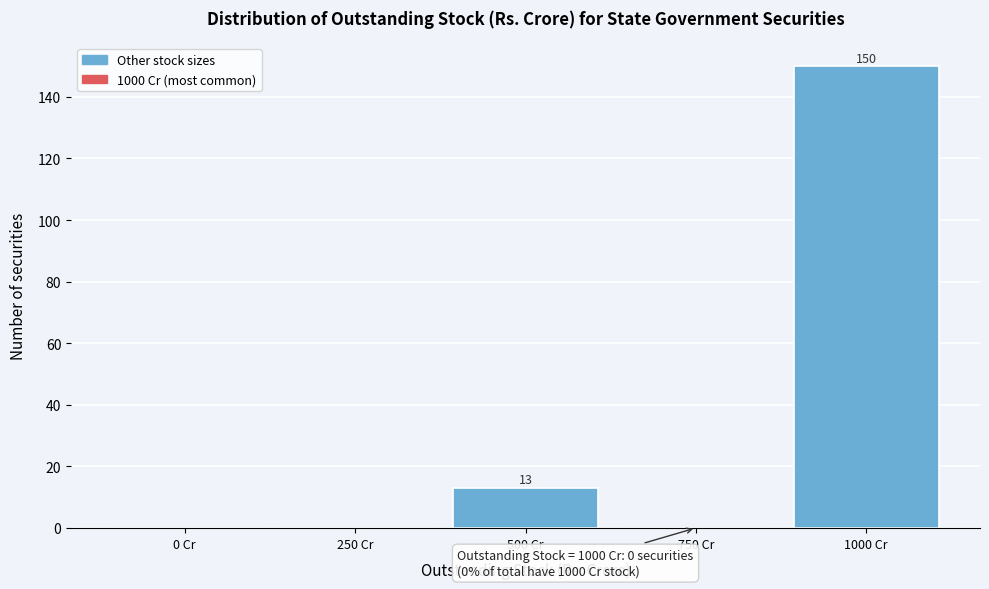

Reading right to left, list all the values displayed in this chart.

1000 Cr=150	750 Cr=0	500 Cr=13	250 Cr=0	0 Cr=0